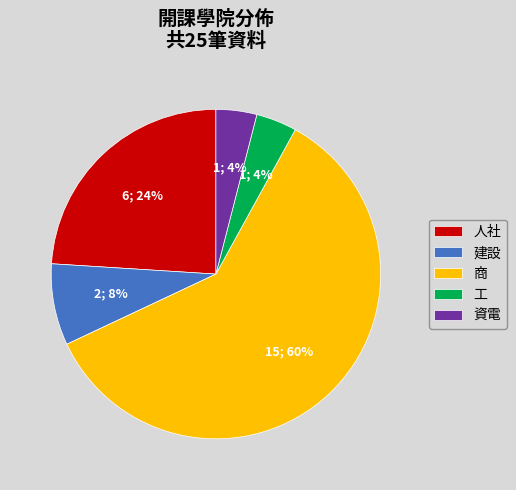

Is the sum of 資電 and 建設 greater than half?

No